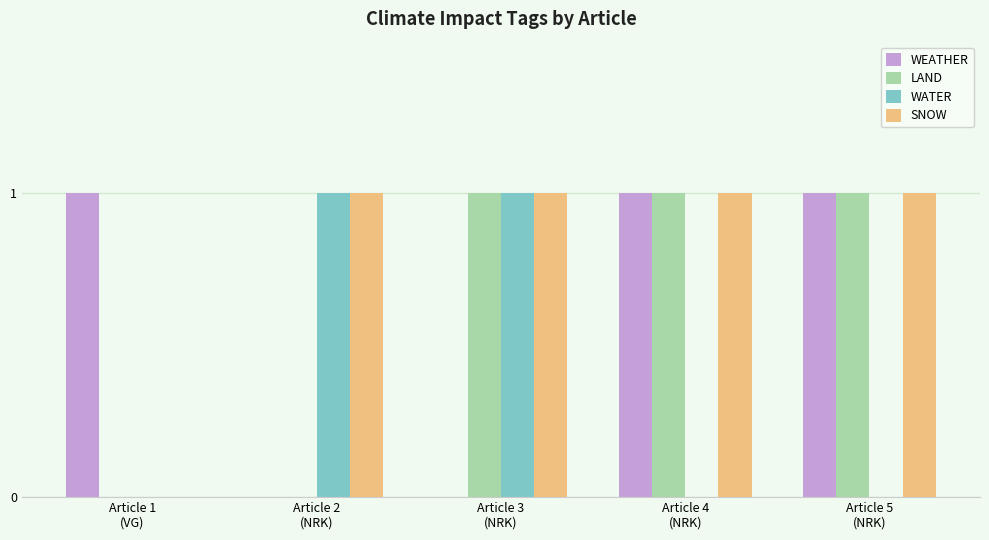

The SNOW series shows 1 at Article 4
(NRK). True or false?

True